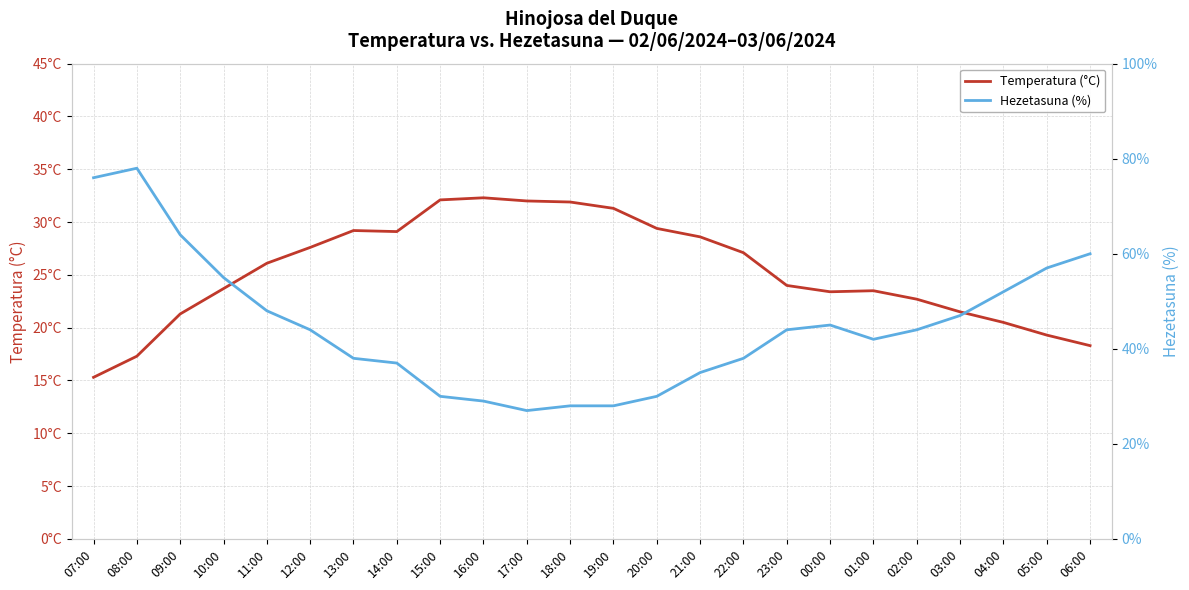

What is the total value across all series at 00:00?

68.4